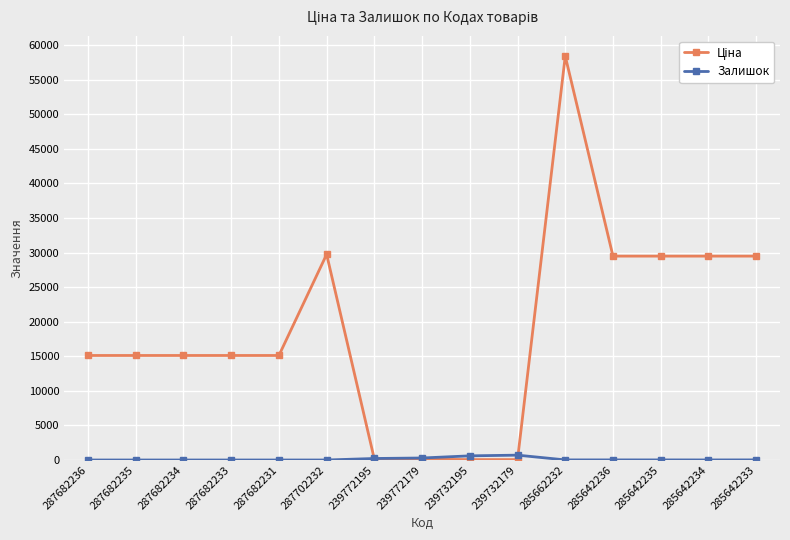

How many data points does each series have?

15